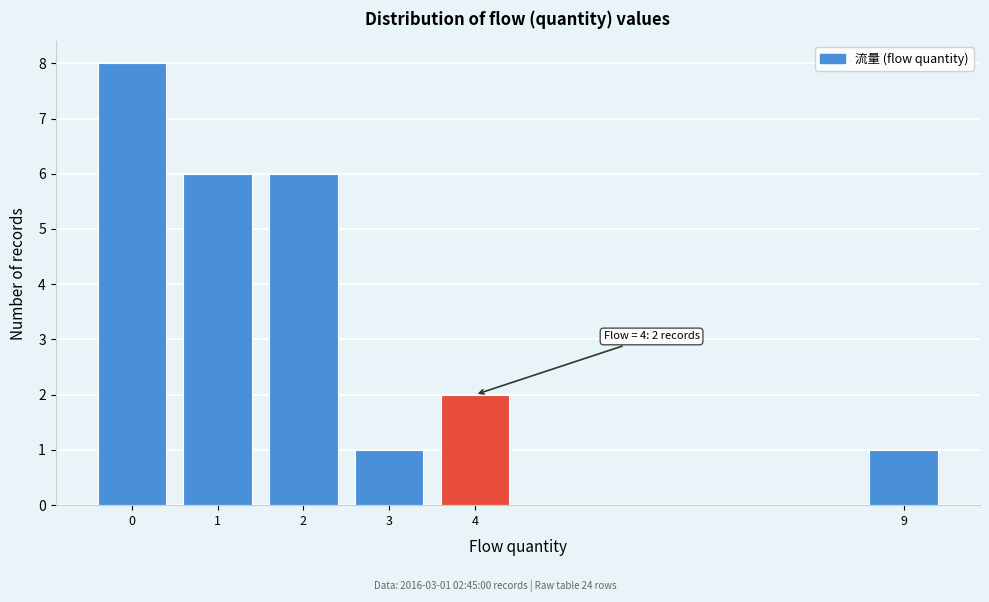

Which range on the x-axis has the tallest bar?

-0.5 to 0.5